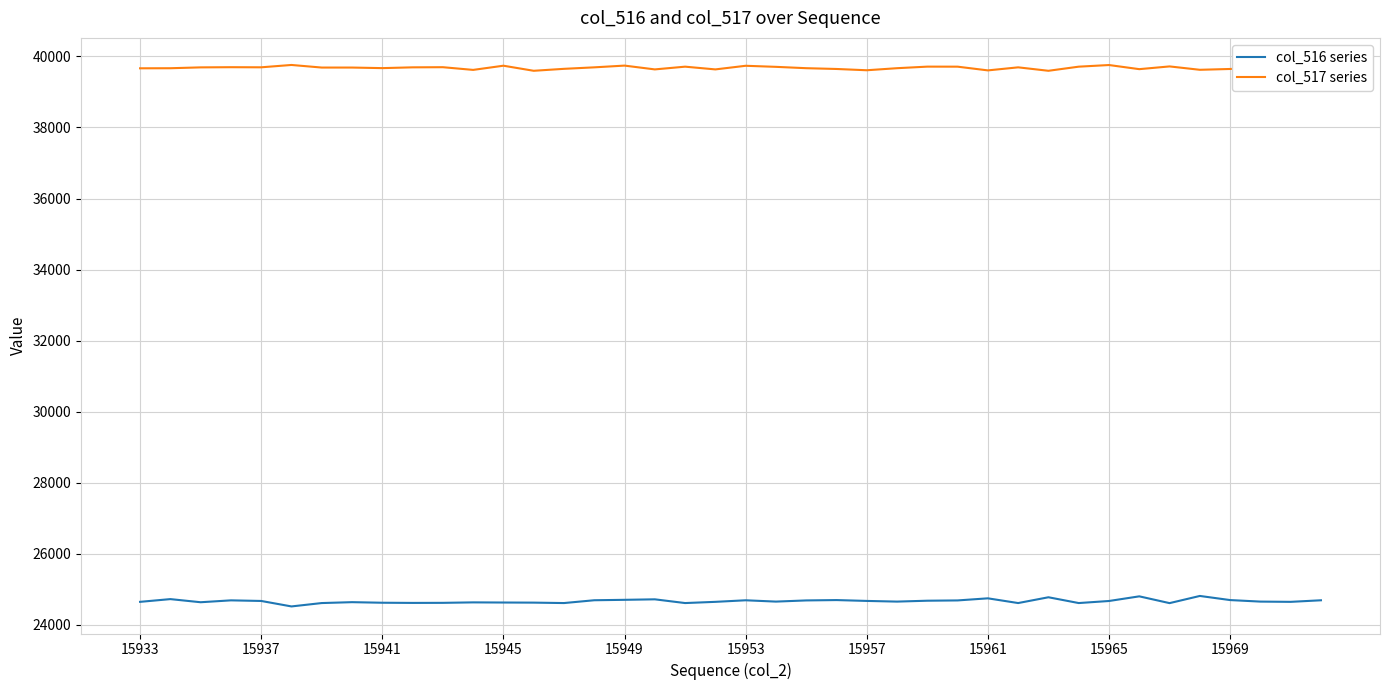

What is the minimum value for col_517 series?

39596